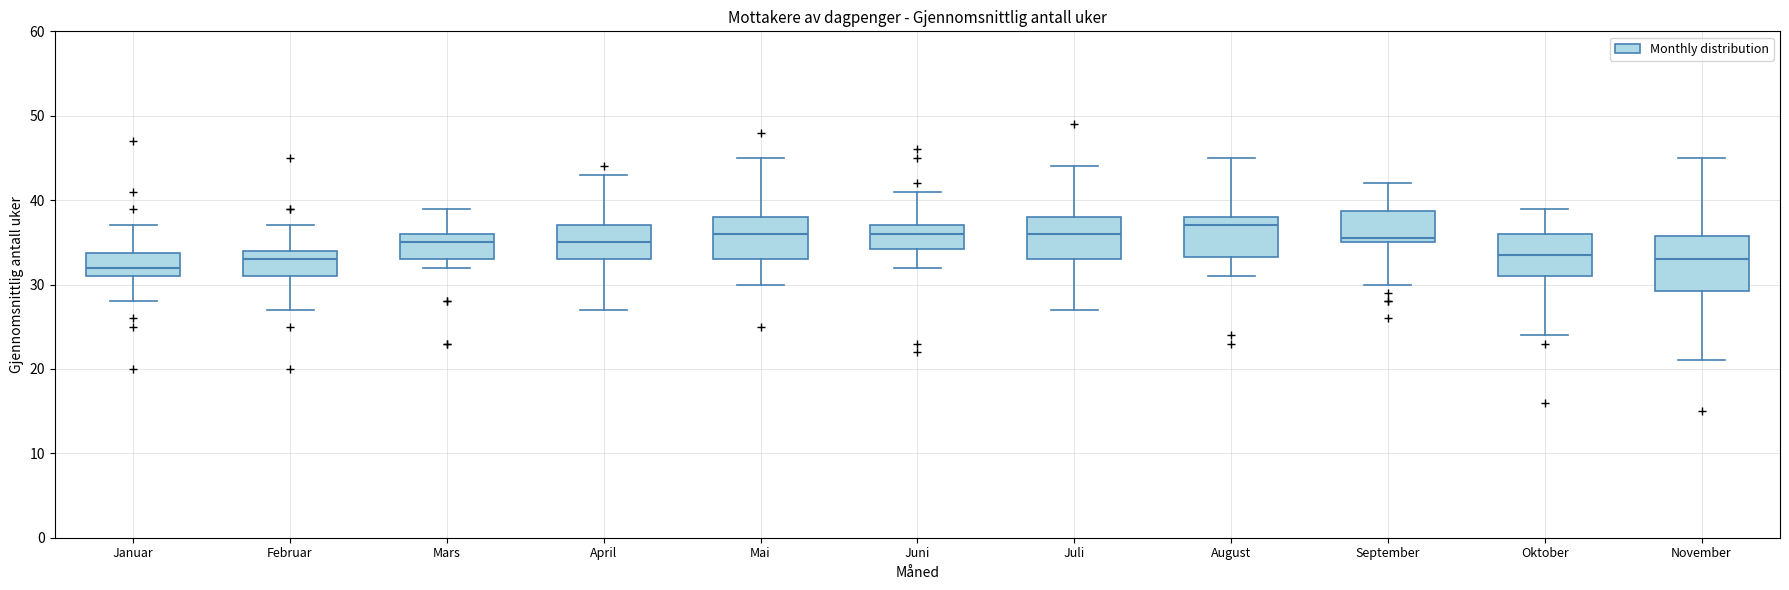

Reading left to right, read every box against the y-axis: the position of its median line, the range the box covers, and the ends of its whiskers. The values are not printed on the chart, so give them approximately, as read against the axis.

Januar: median 32, box 31 to 34, whiskers 28 to 37
Februar: median 33, box 31 to 34, whiskers 27 to 37
Mars: median 35, box 33 to 36, whiskers 32 to 39
April: median 35, box 33 to 37, whiskers 27 to 43
Mai: median 36, box 33 to 38, whiskers 30 to 45
Juni: median 36, box 34 to 37, whiskers 32 to 41
Juli: median 36, box 33 to 38, whiskers 27 to 44
August: median 37, box 33 to 38, whiskers 31 to 45
September: median 36, box 35 to 39, whiskers 30 to 42
Oktober: median 34, box 31 to 36, whiskers 24 to 39
November: median 33, box 29 to 36, whiskers 21 to 45